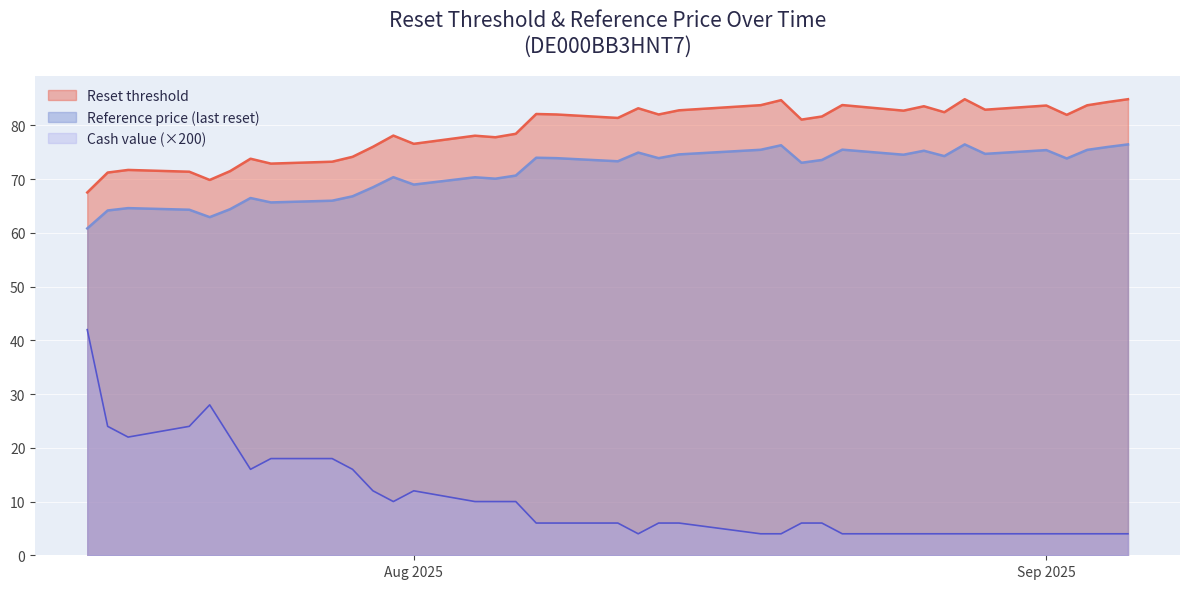

The value of Reset threshold at 2025-08-27 is 50.6. True or false?

False